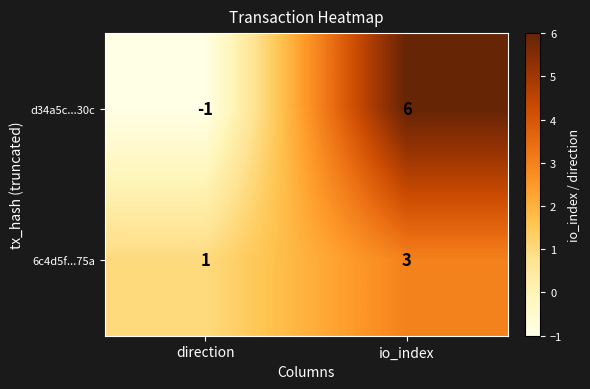

What is the maximum value shown in the chart?

6